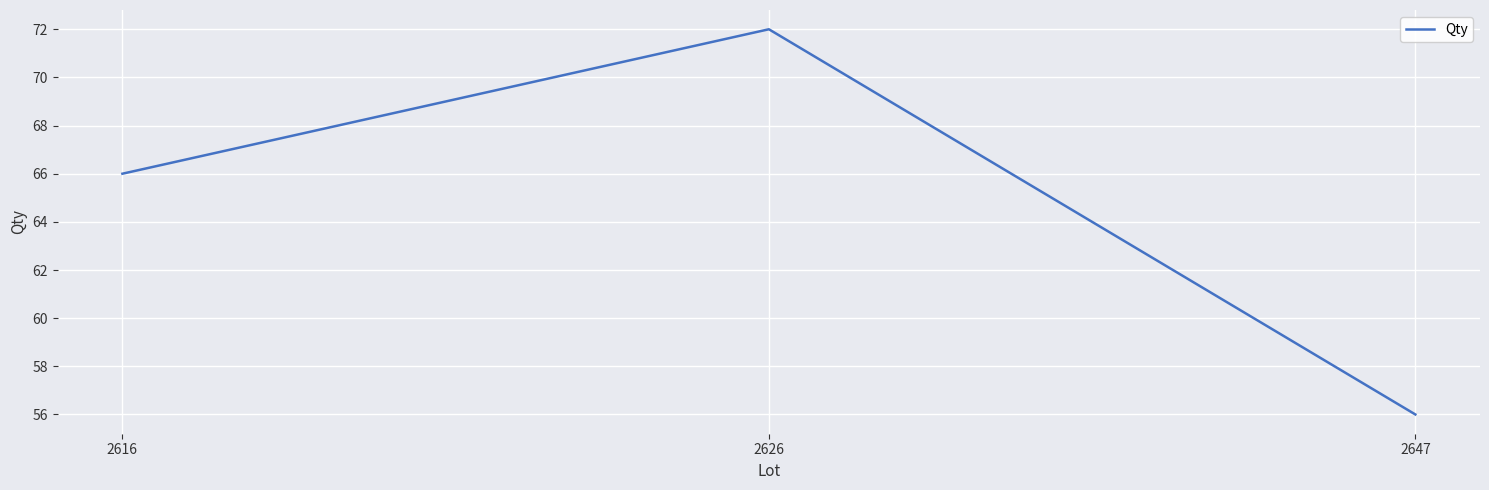

What is the sum of the values at 2626 and 2616?

138